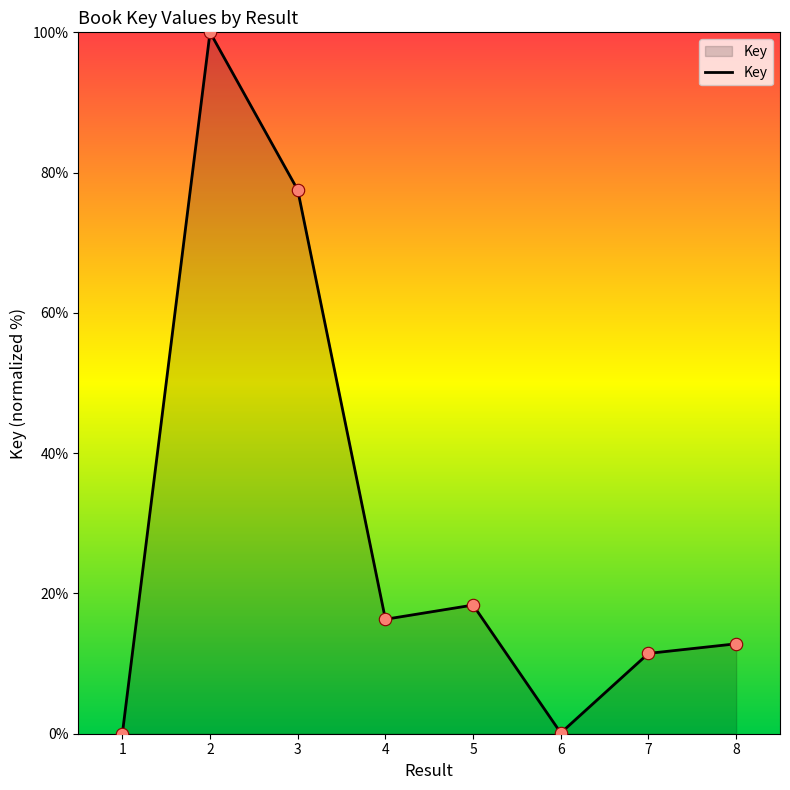

Approximately how many times larger is the value at 8 compared to 3?

0.2